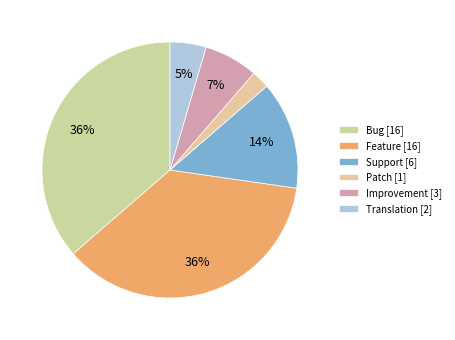

To the nearest percent, what is the combined percentage of Improvement and Feature?

43%